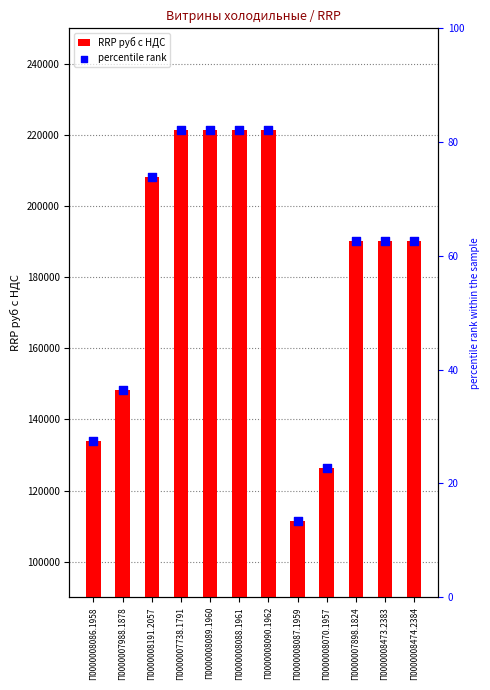

Is the value of RRP руб с НДС at П0000008473.2383 greater than the value of percentile rank at П0000008087.1959?

Yes